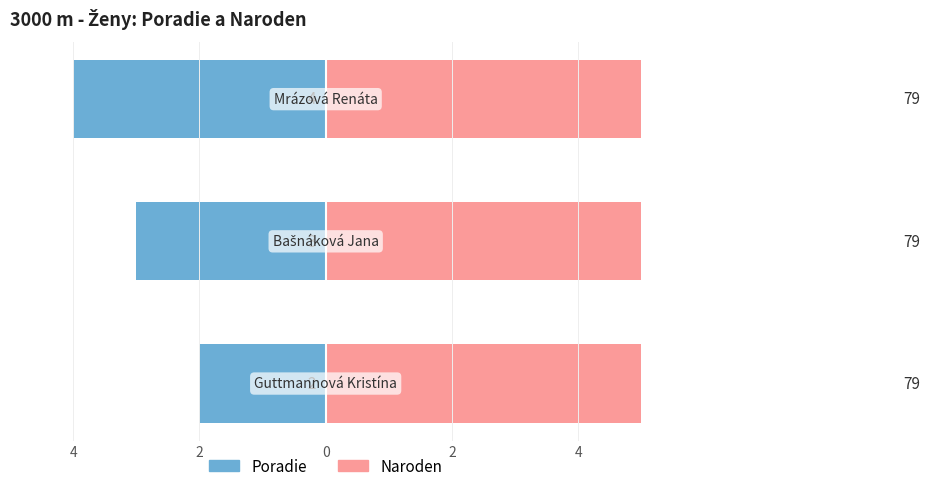

What is the minimum value shown in the chart?

-4.0